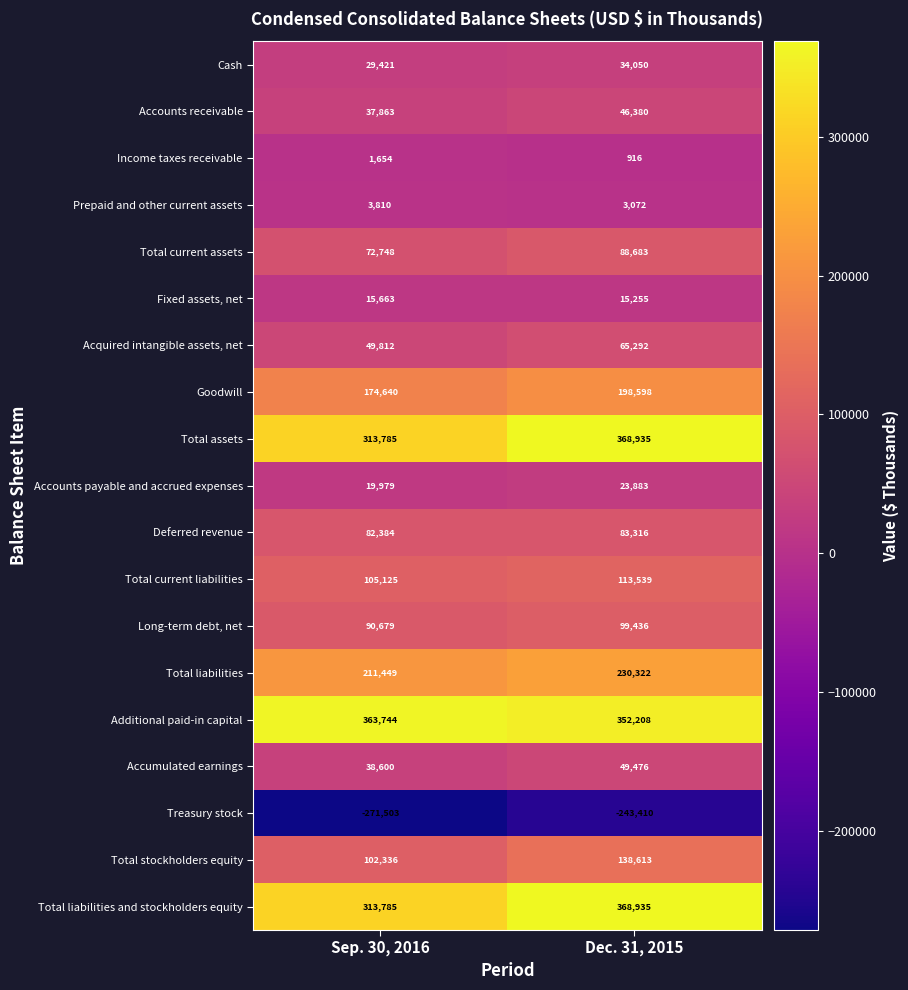

Which label corresponds to the largest value in the chart?

Dec. 31, 2015